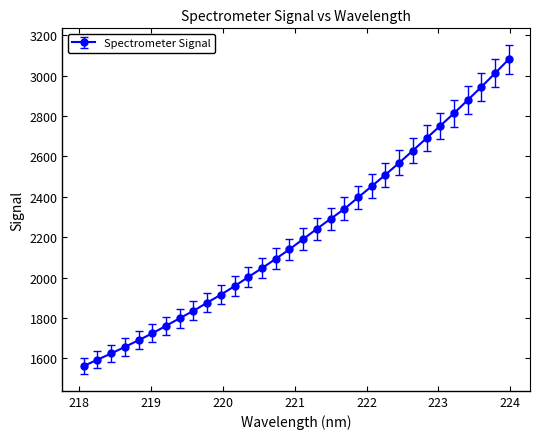

What is the smallest value displayed?

1562.0